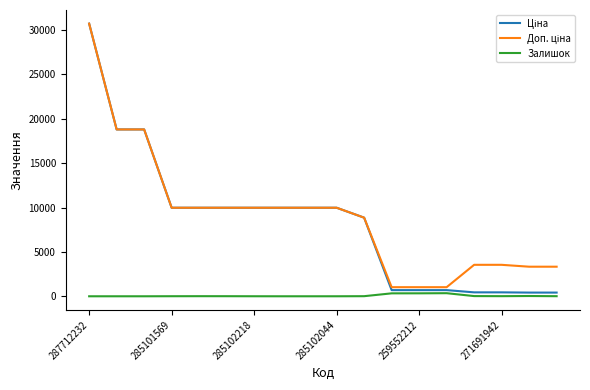

What is the maximum value shown in the chart?

30717.1